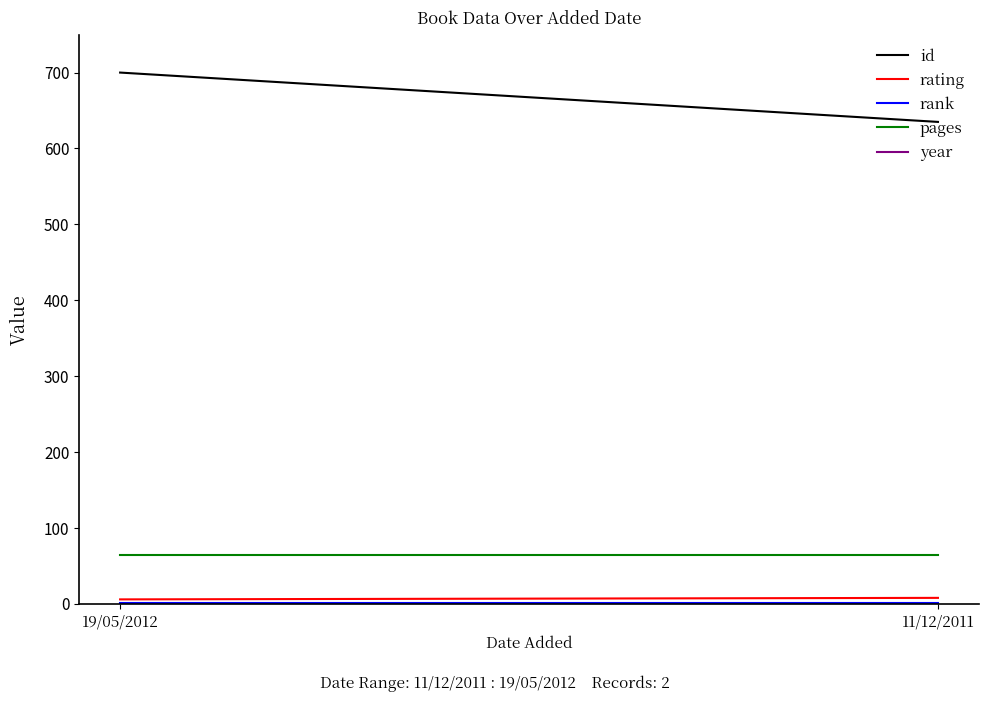

Reading left to right, what are all the values shown in this chart?

id: 19/05/2012=700	11/12/2011=635
rating: 19/05/2012=6	11/12/2011=8
rank: 19/05/2012=1	11/12/2011=1
pages: 19/05/2012=64	11/12/2011=64
year: 19/05/2012=2011	11/12/2011=2011